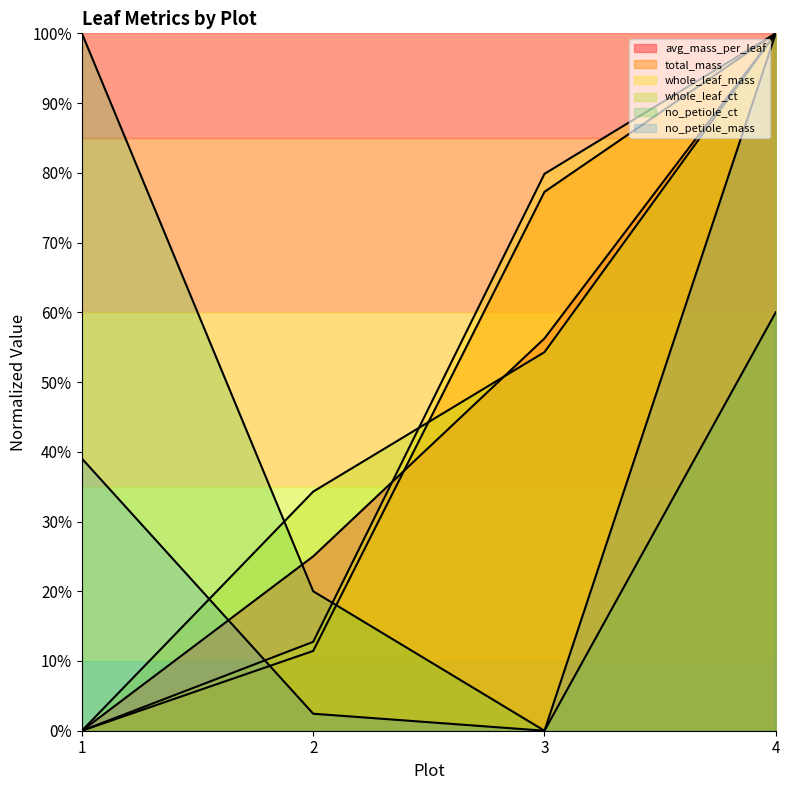

How many distinct data groups are displayed?

6